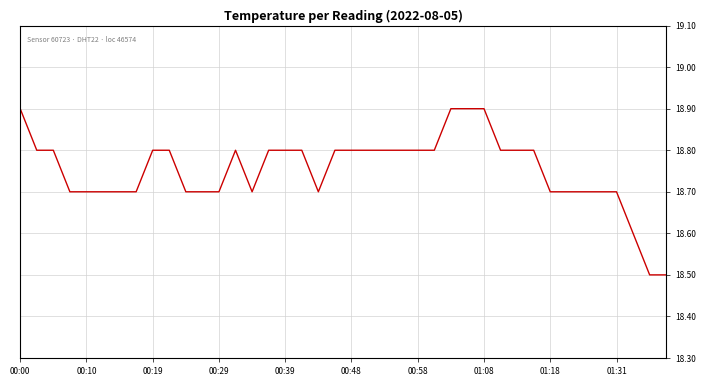

What is the maximum value shown in the chart?

18.9